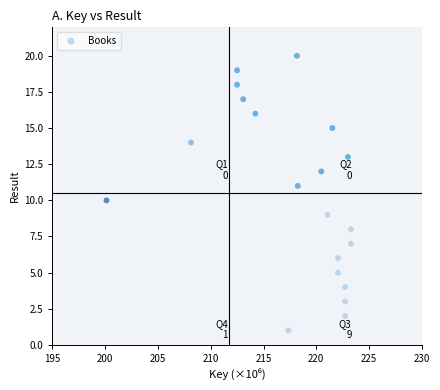

What is the range of Y values (max minus min)?

19